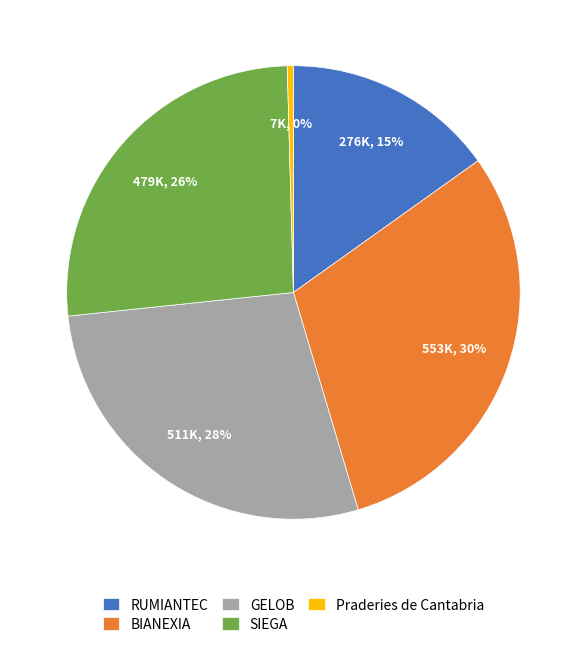

Is there any slice that represents more than half of the pie?

No